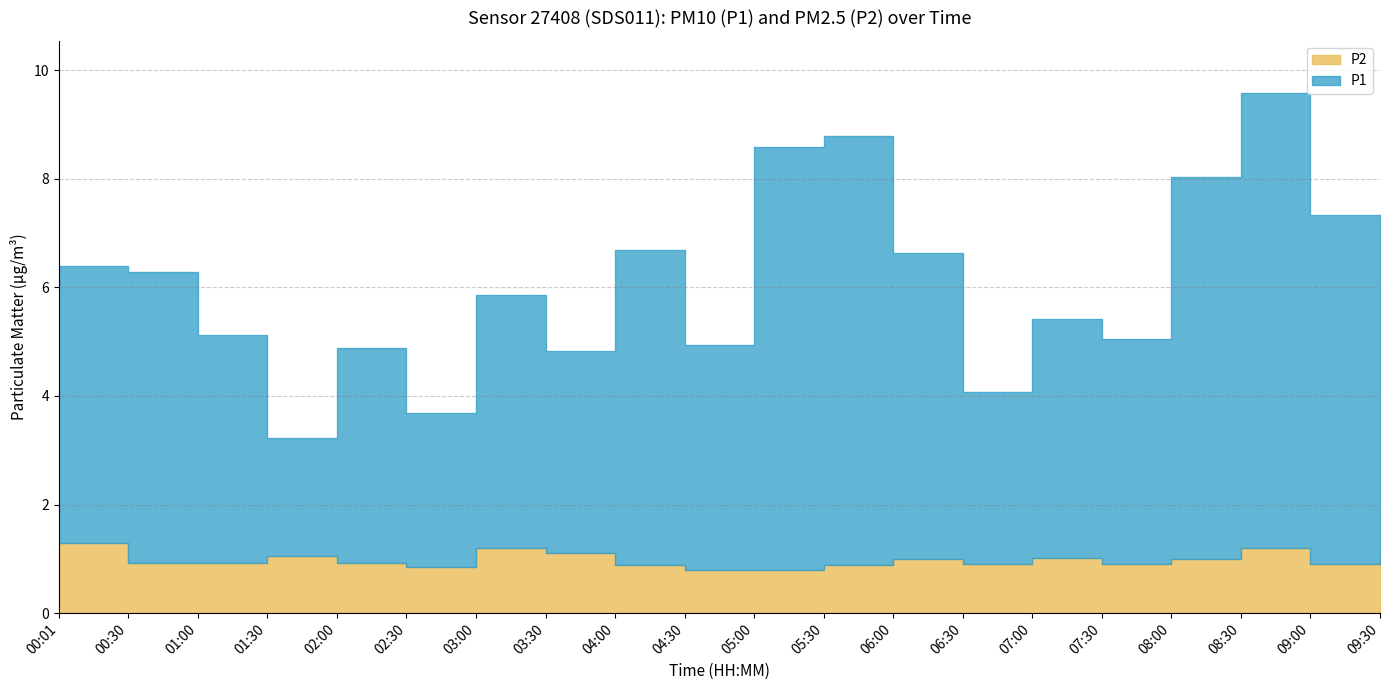

True or false: P1 and P2 intersect in this chart.

False